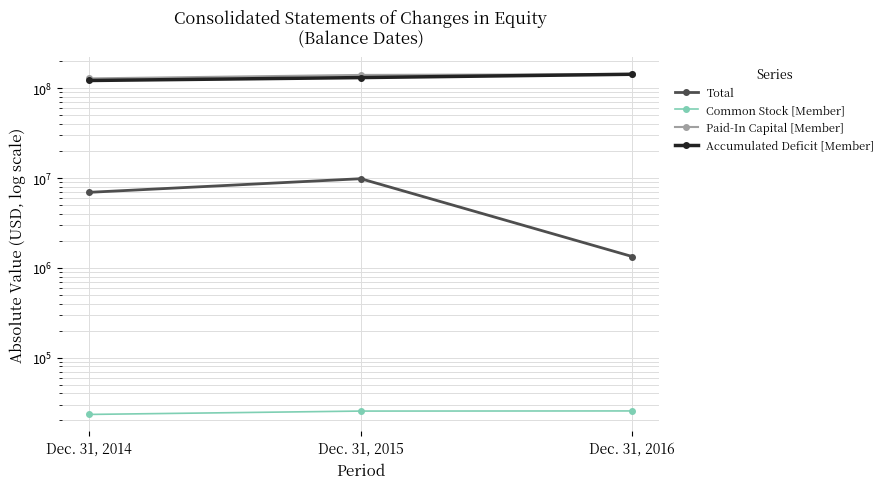

At which category does the chart reach its minimum across all series?

Dec. 31, 2014